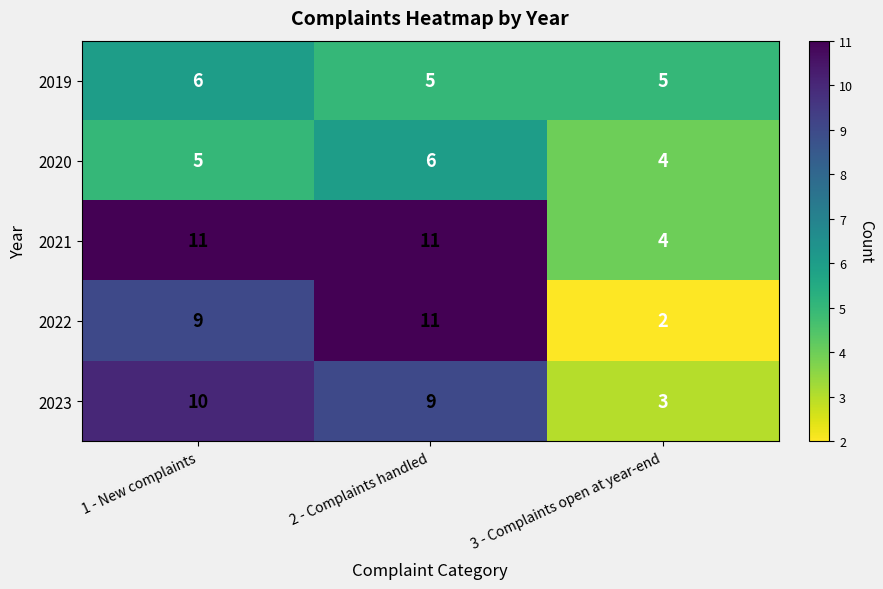

What value does the 2022 series have at 1 - New complaints?

9